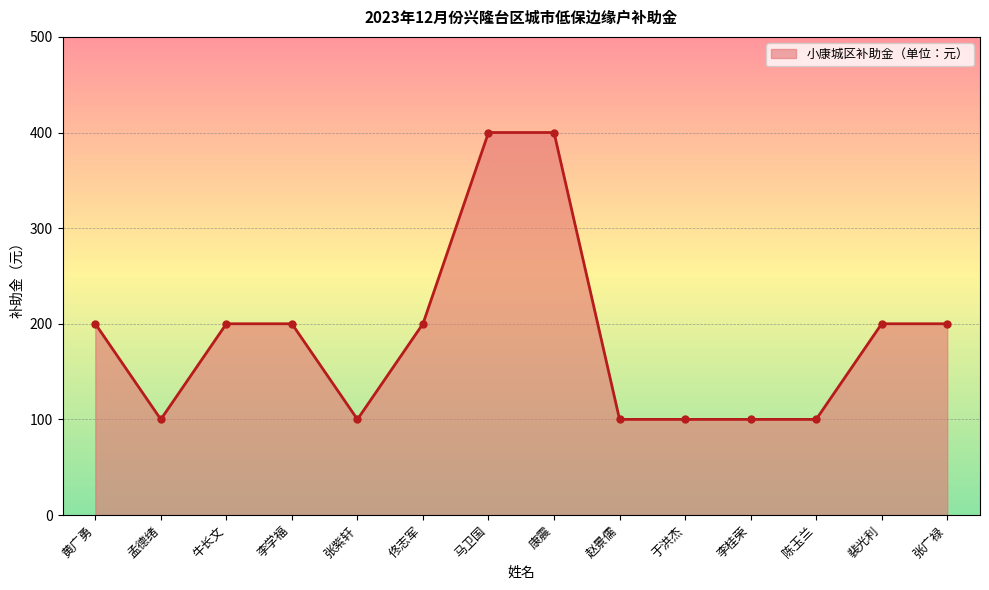

How many data points does each series have?

14